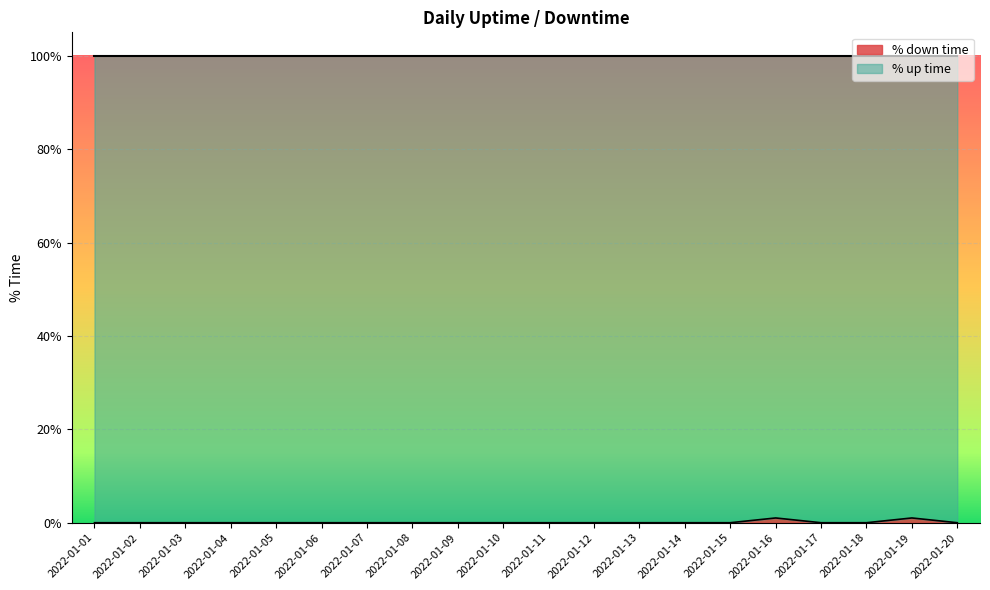

Rank the categories by value from highest to lowest.

2022-01-16, 2022-01-19, 2022-01-01, 2022-01-02, 2022-01-03, 2022-01-04, 2022-01-05, 2022-01-06, 2022-01-07, 2022-01-08, 2022-01-09, 2022-01-10, 2022-01-11, 2022-01-12, 2022-01-13, 2022-01-14, 2022-01-15, 2022-01-17, 2022-01-18, 2022-01-20